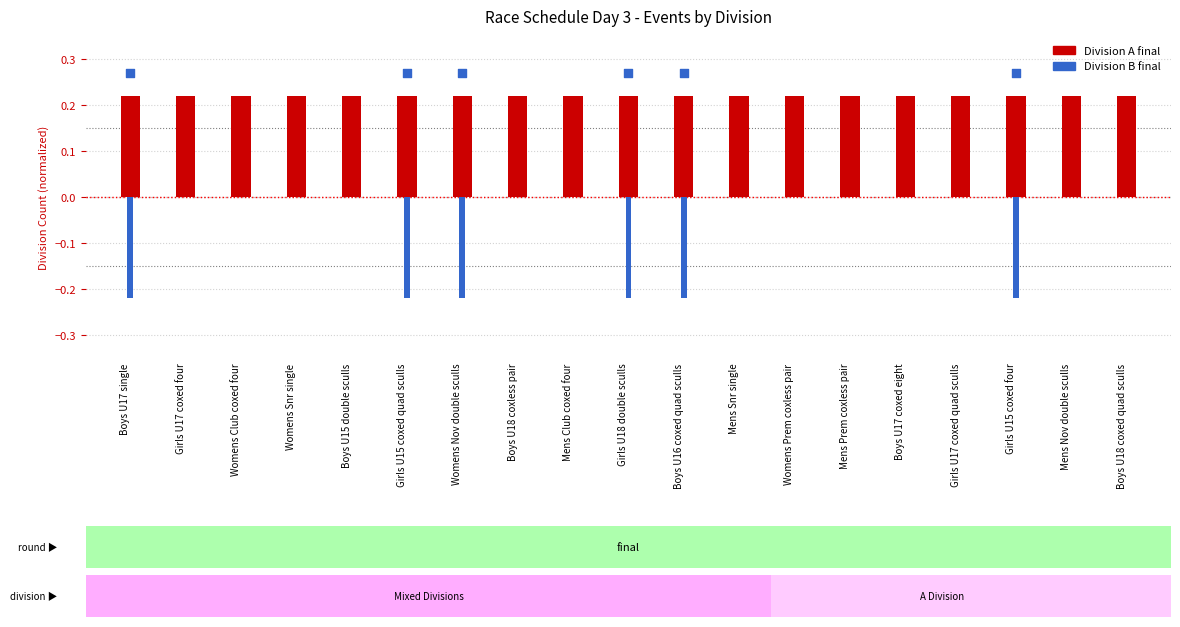

At which category is the sum across all series the highest?

Girls U17 coxed four